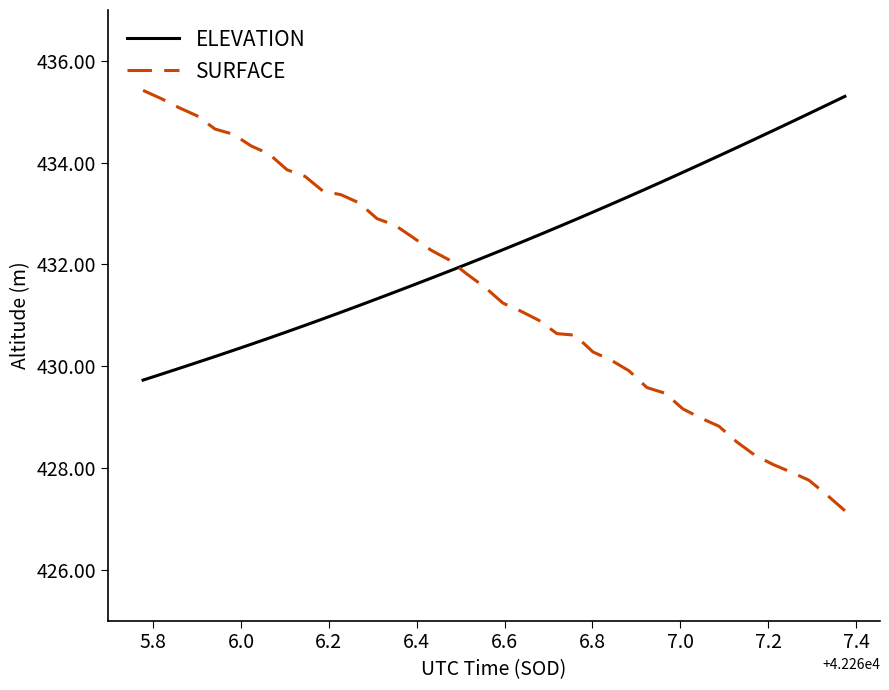

What is the difference between the second highest and second lowest values in the ELEVATION series?

5.3